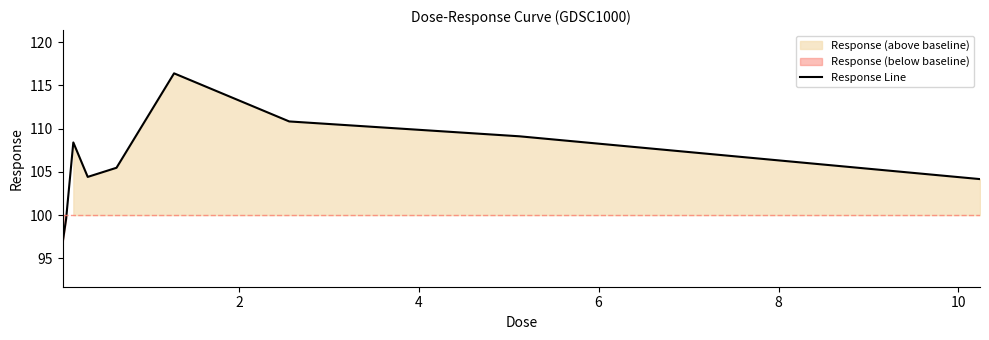

True or false: there are more than 1 points higher than both neighbors.

True